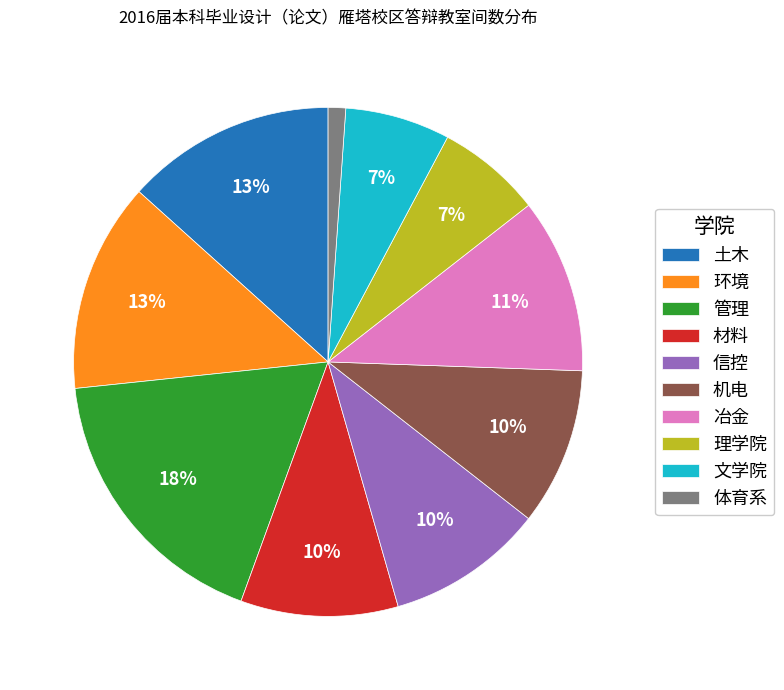

To the nearest percent, what is the average slice percentage?

10%